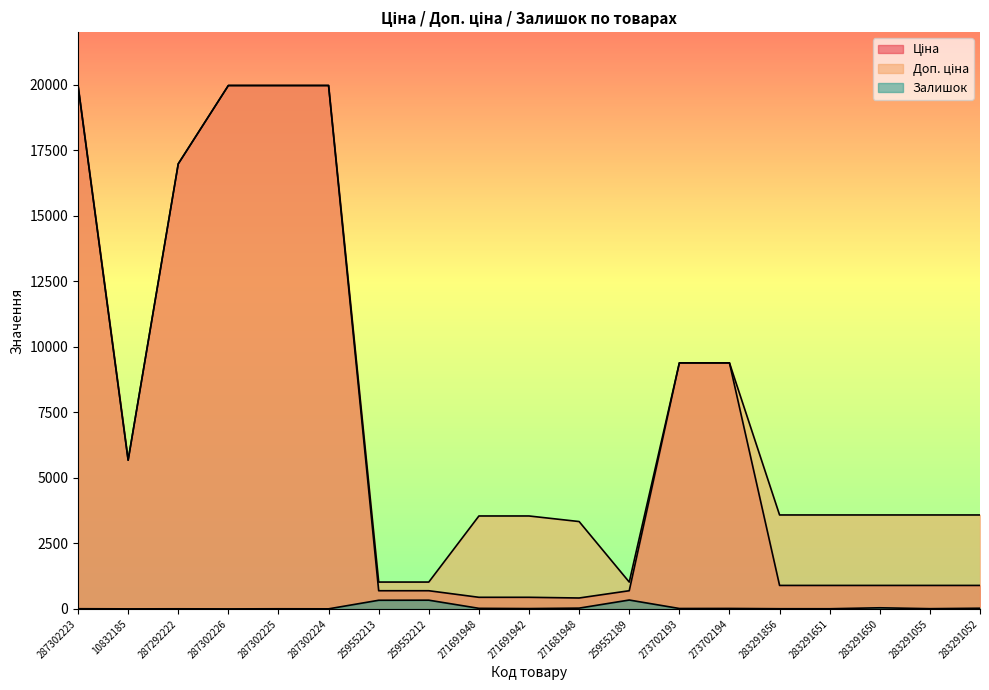

Between 283291055 and 259552189, which is larger?

283291055